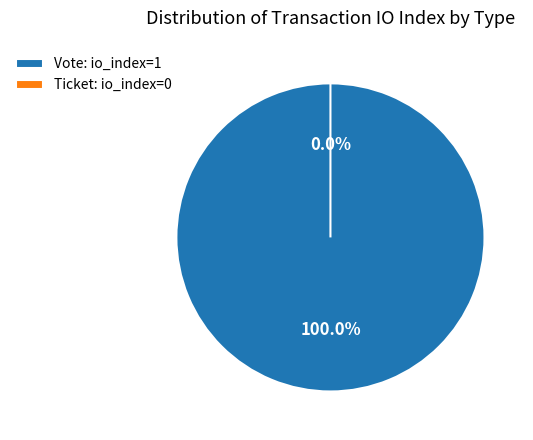

What is the total percentage of Ticket and Vote?

100.0%